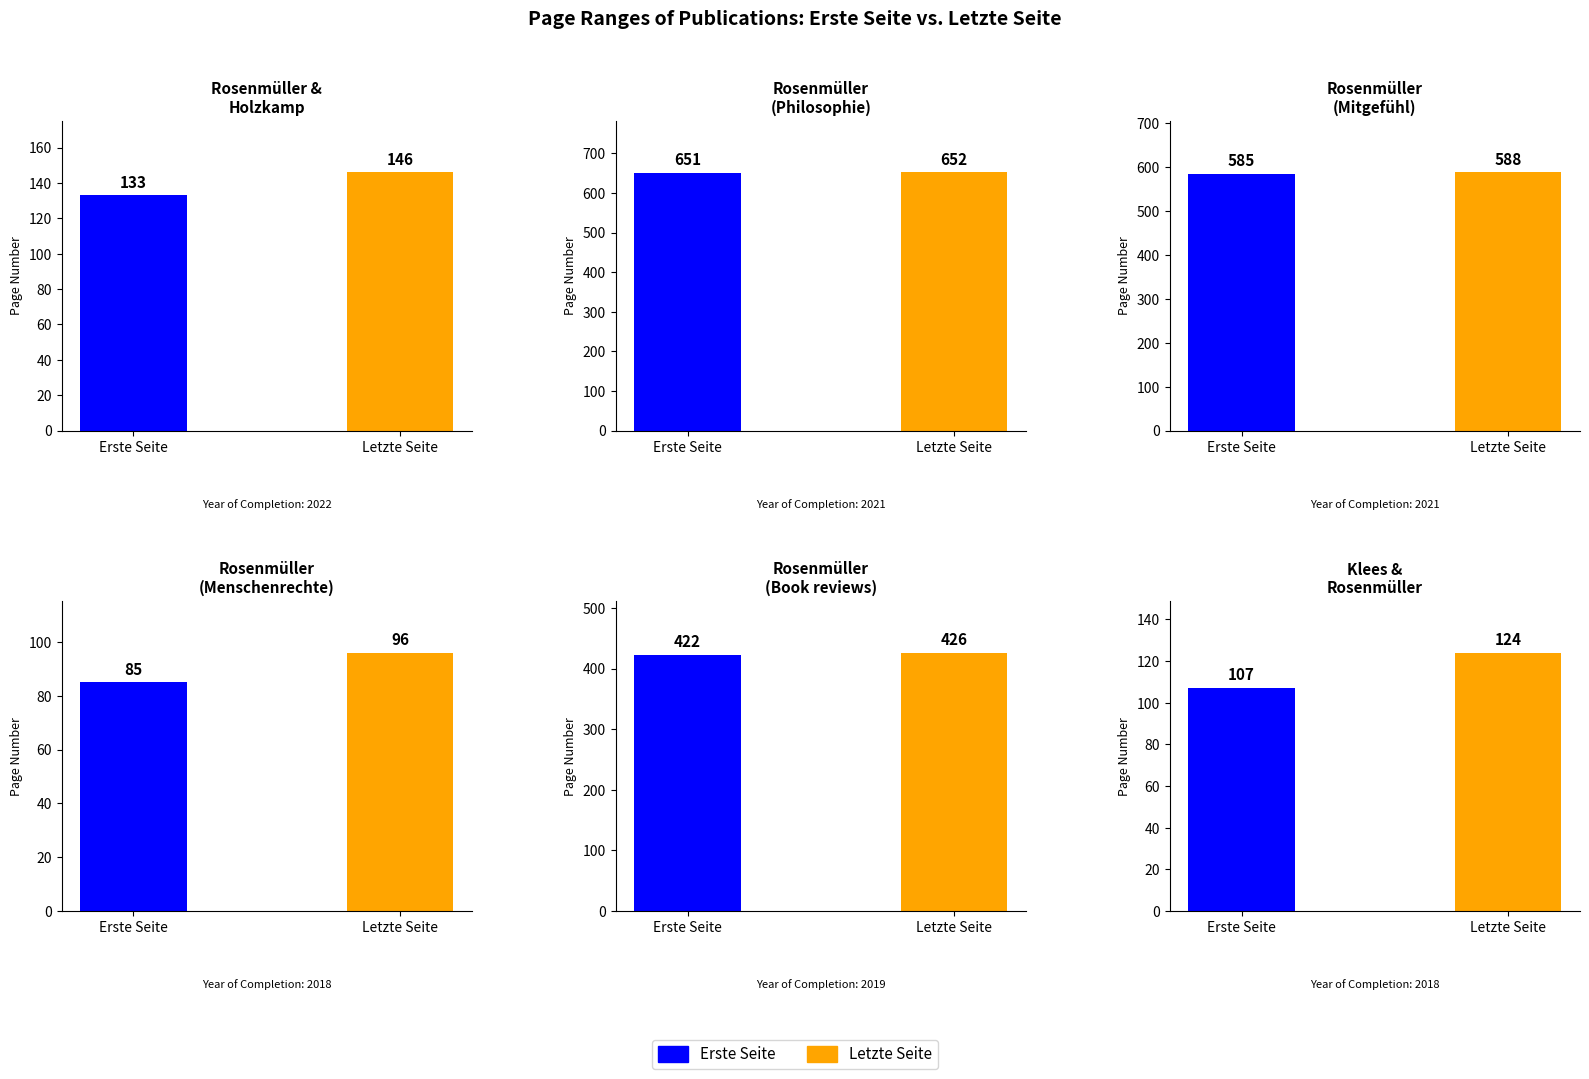

How many data points in Letzte Seite are above 426?

2